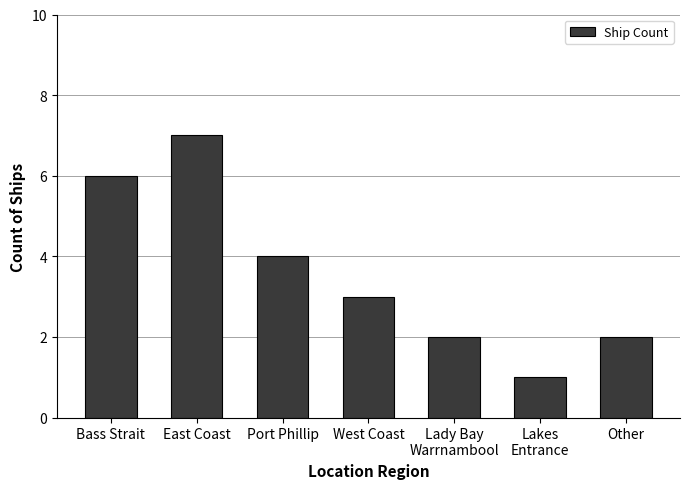

What is the label of the 3rd bar from the right?

Lady Bay
Warrnambool